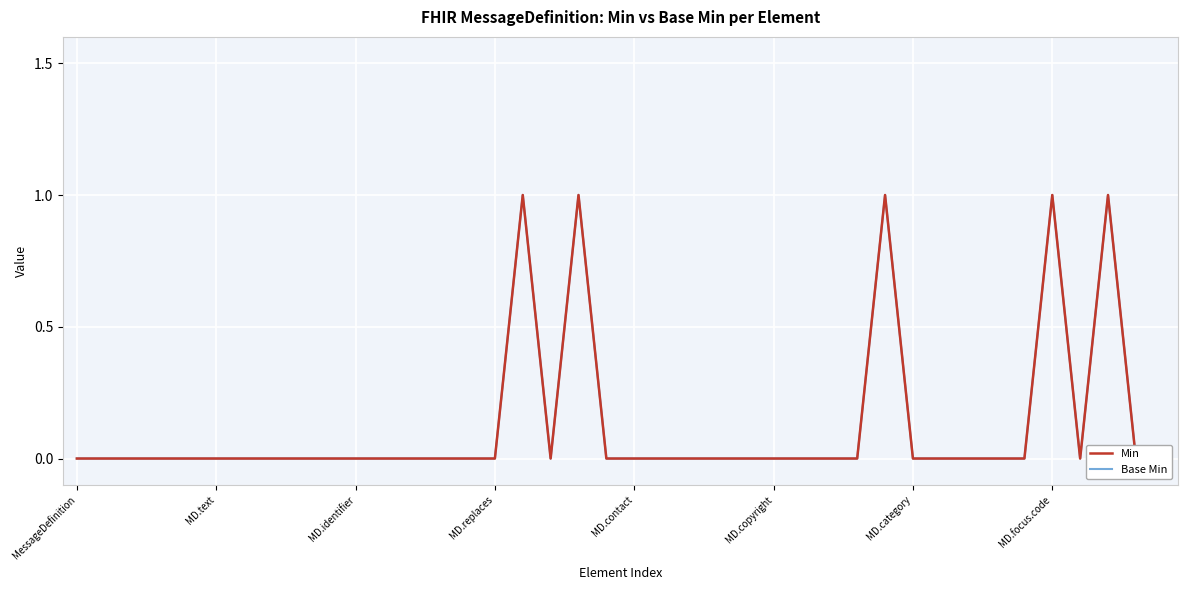

What is the highest value of the Min series?

1